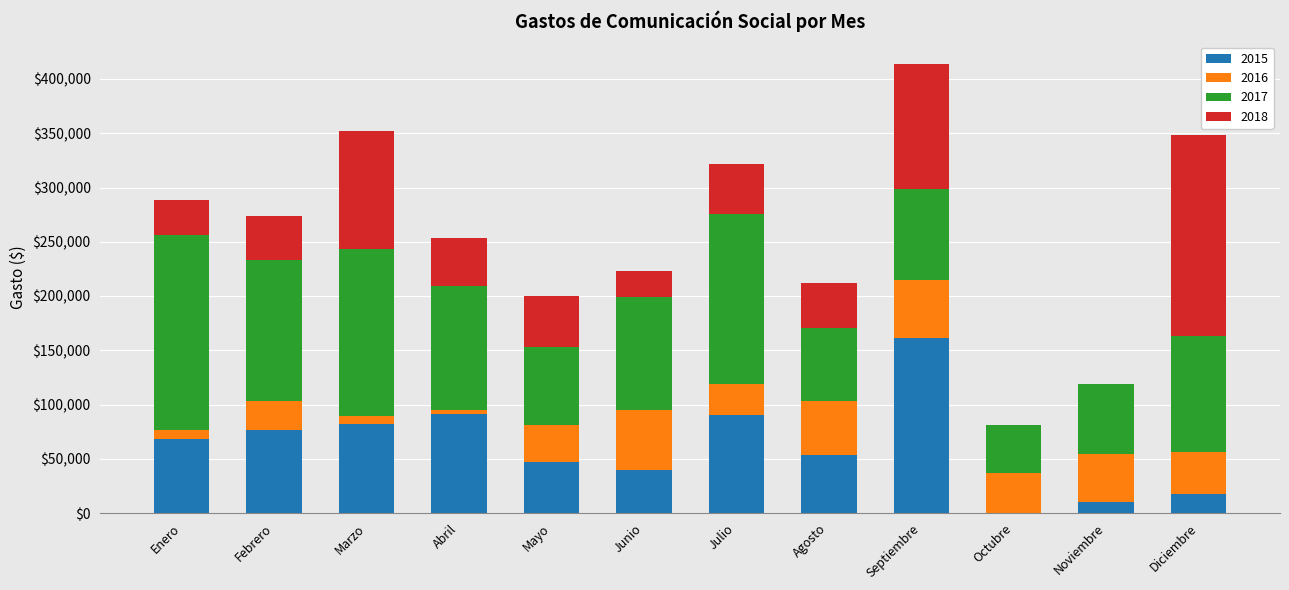

What is the total value across all series at Octubre?

80982.6